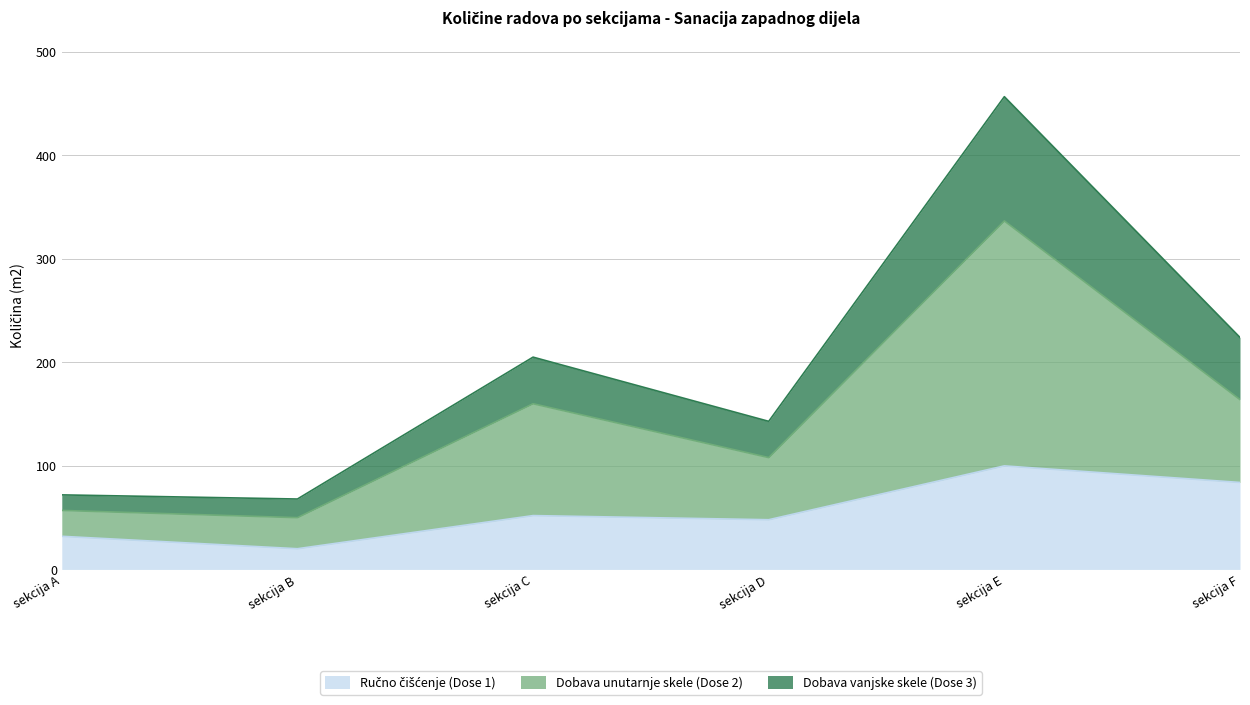

What is the value of the Ručno čišćenje (Dose 1) point at the 6th from the left?

84.0